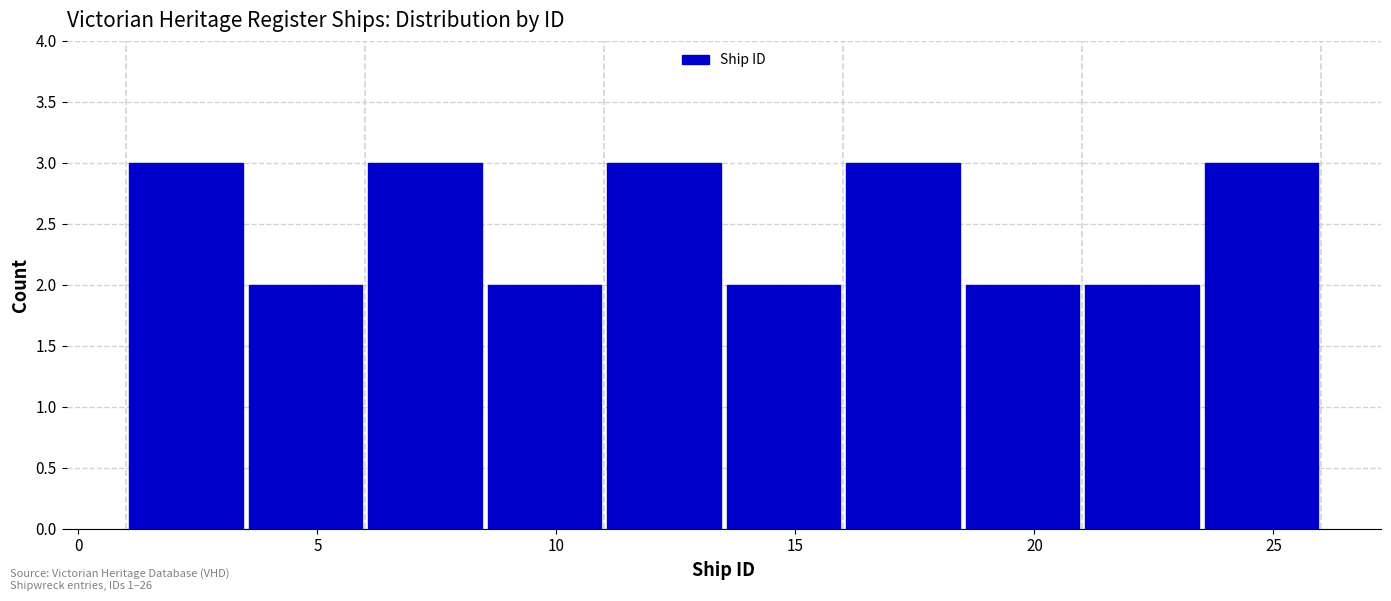

Reading left to right, list every bar in this chart as the range it spans on the x-axis followed by its height. The values are not printed on the chart, so give them approximately, as read against the axis.

1.0 to 3.5: 3
3.5 to 6.0: 2
6.0 to 8.5: 3
8.5 to 11.0: 2
11.0 to 13.5: 3
13.5 to 16.0: 2
16.0 to 18.5: 3
18.5 to 21.0: 2
21.0 to 23.5: 2
23.5 to 26.0: 3